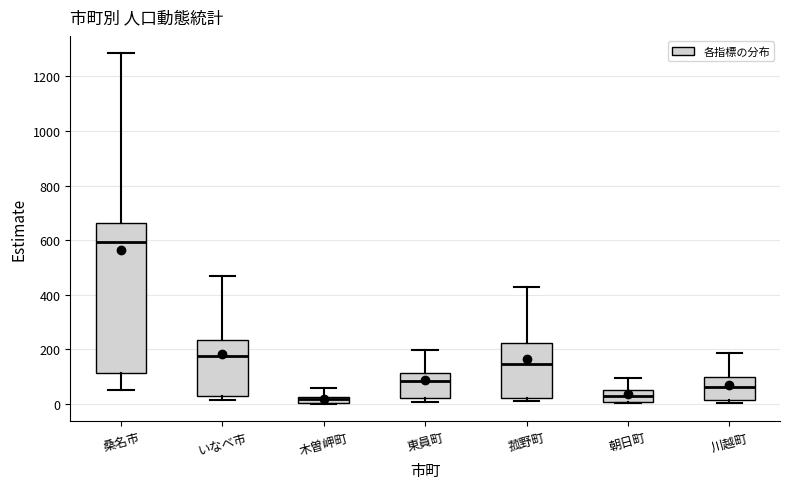

Where does the lower whisker of the box for 桑名市 end on the y-axis? The values are not printed on the chart, so give them approximately, as read against the axis.

60